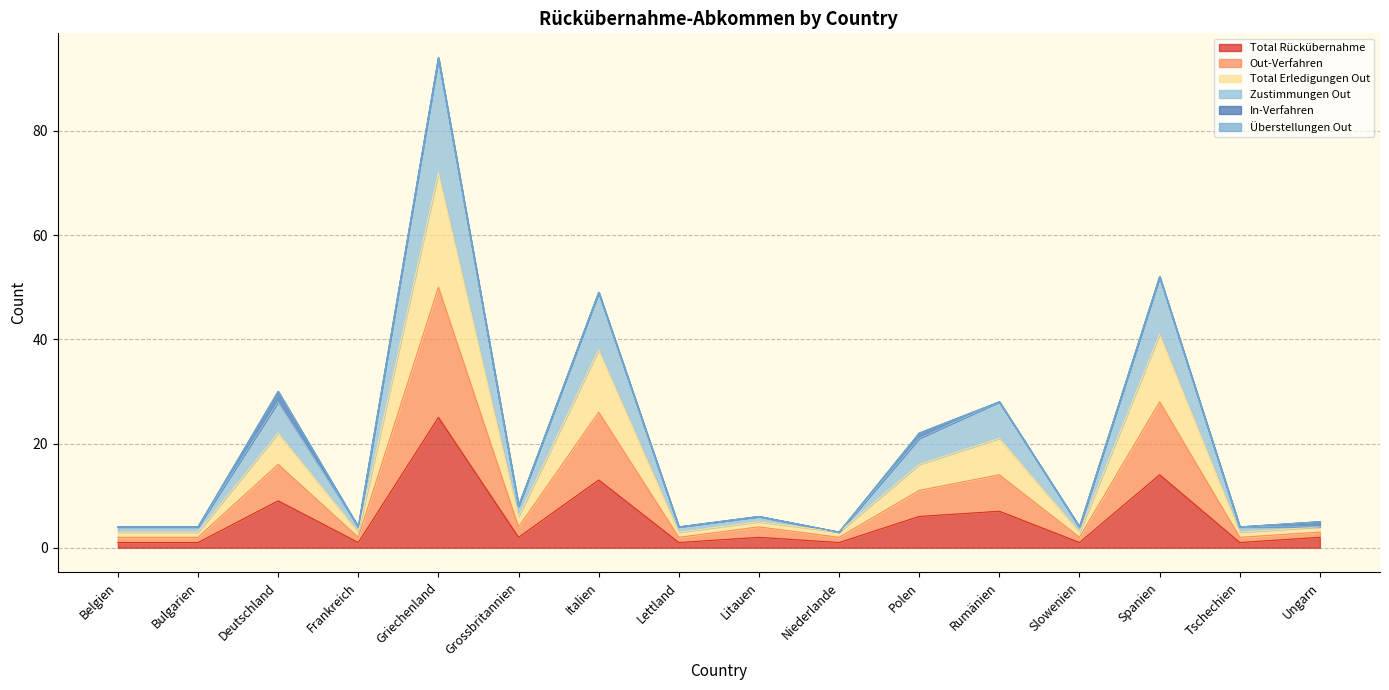

The value of Total Rückübernahme at Polen is 6. True or false?

True